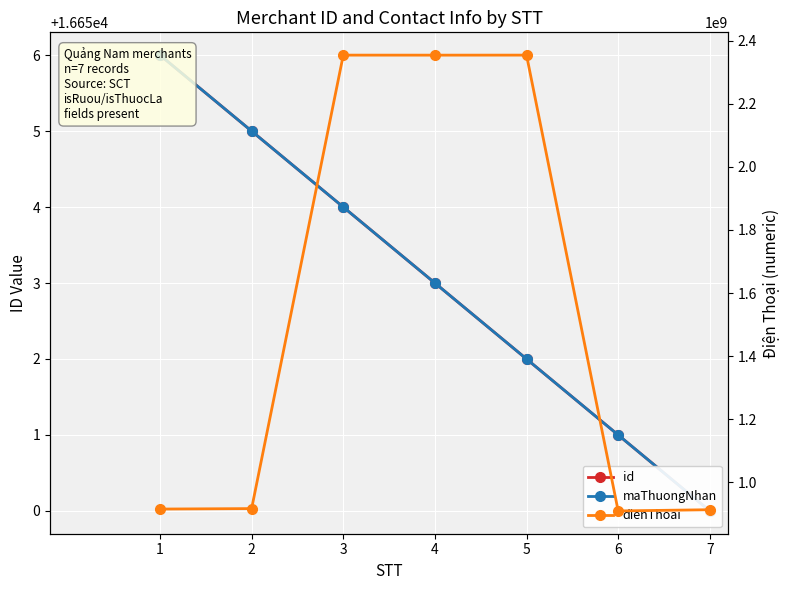

Is it true that maThuongNhan equals 16655 at 2?

True